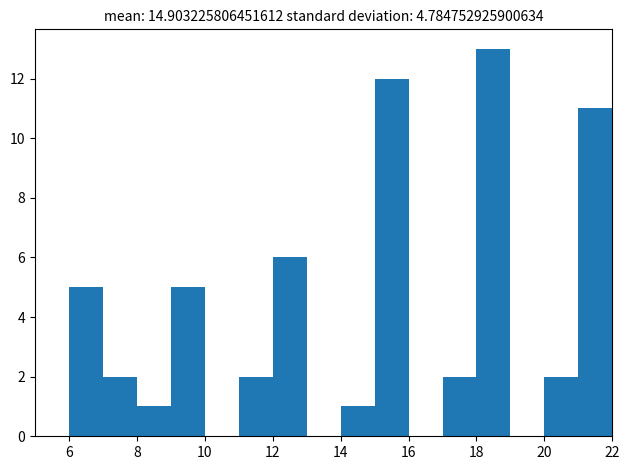

Reading left to right, transcribe this chart: for each bar, give the range it covers on the x-axis and its height. The values are not printed on the chart, so give them approximately, as read against the axis.

5 to 6: 0
6 to 7: 5
7 to 8: 2
8 to 9: 1
9 to 10: 5
10 to 11: 0
11 to 12: 2
12 to 13: 6
13 to 14: 0
14 to 15: 1
15 to 16: 12
16 to 17: 0
17 to 18: 2
18 to 19: 13
19 to 20: 0
20 to 21: 2
21 to 22: 11